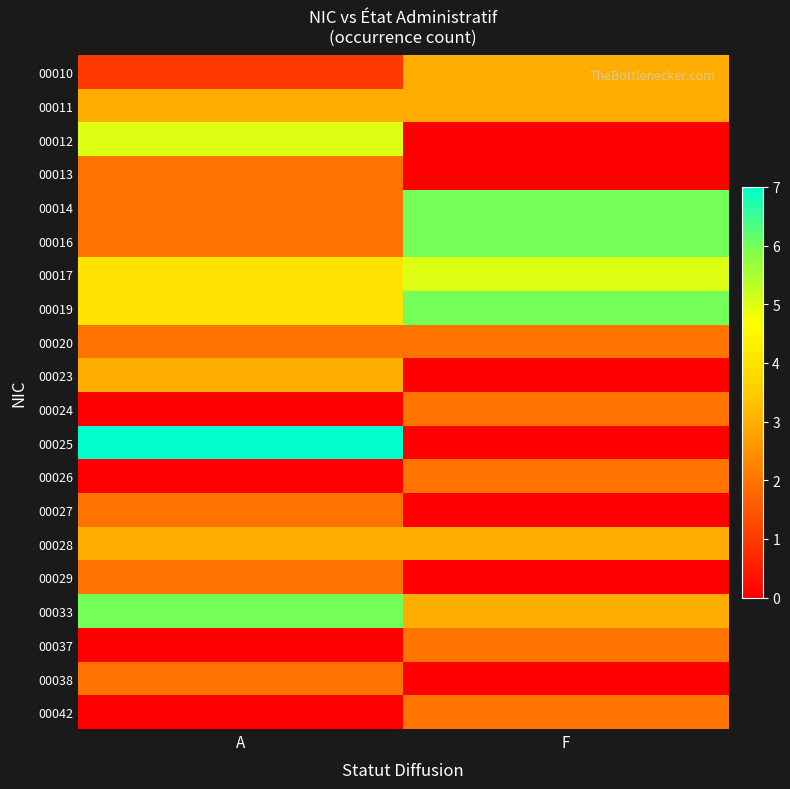

What is the greatest value displayed?

7